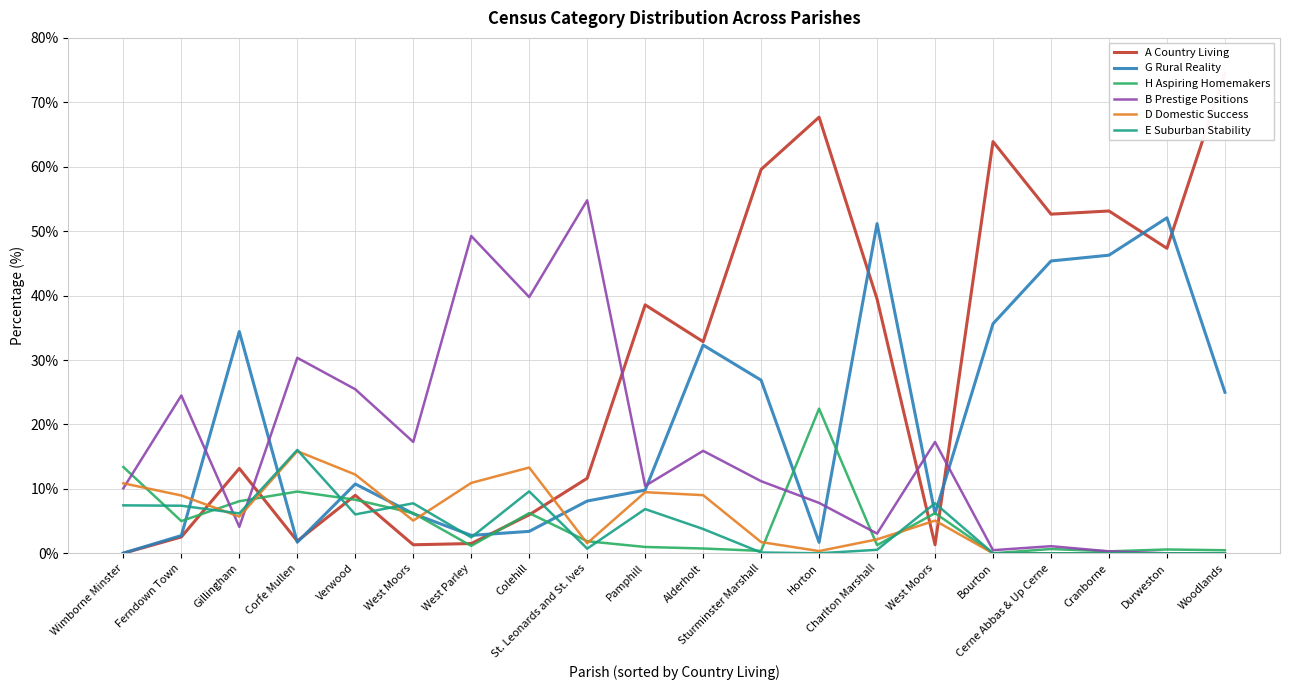

Which category has the highest value across all series?

Woodlands